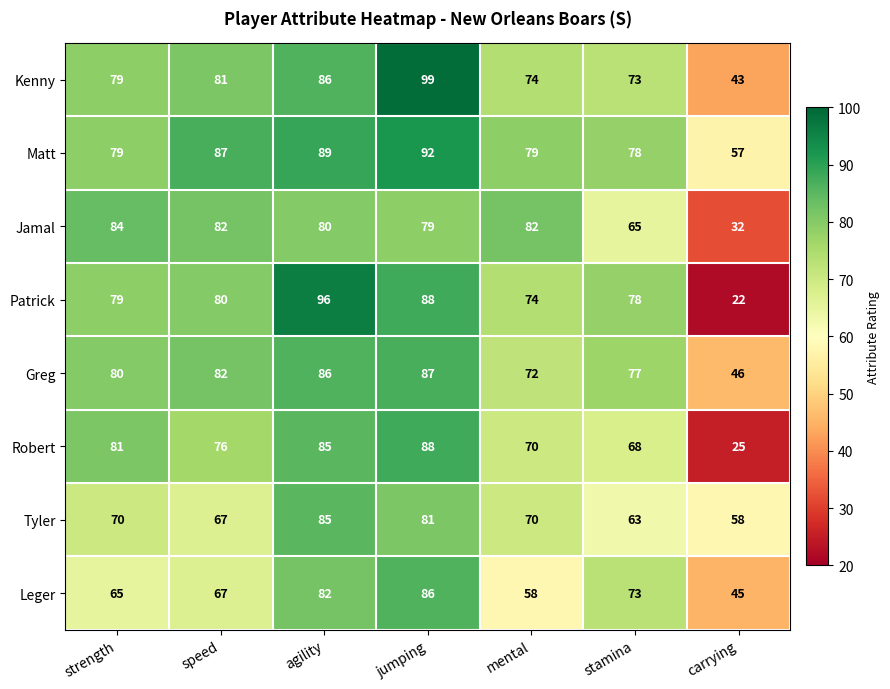

What is the lowest value of the Kenny series?

43